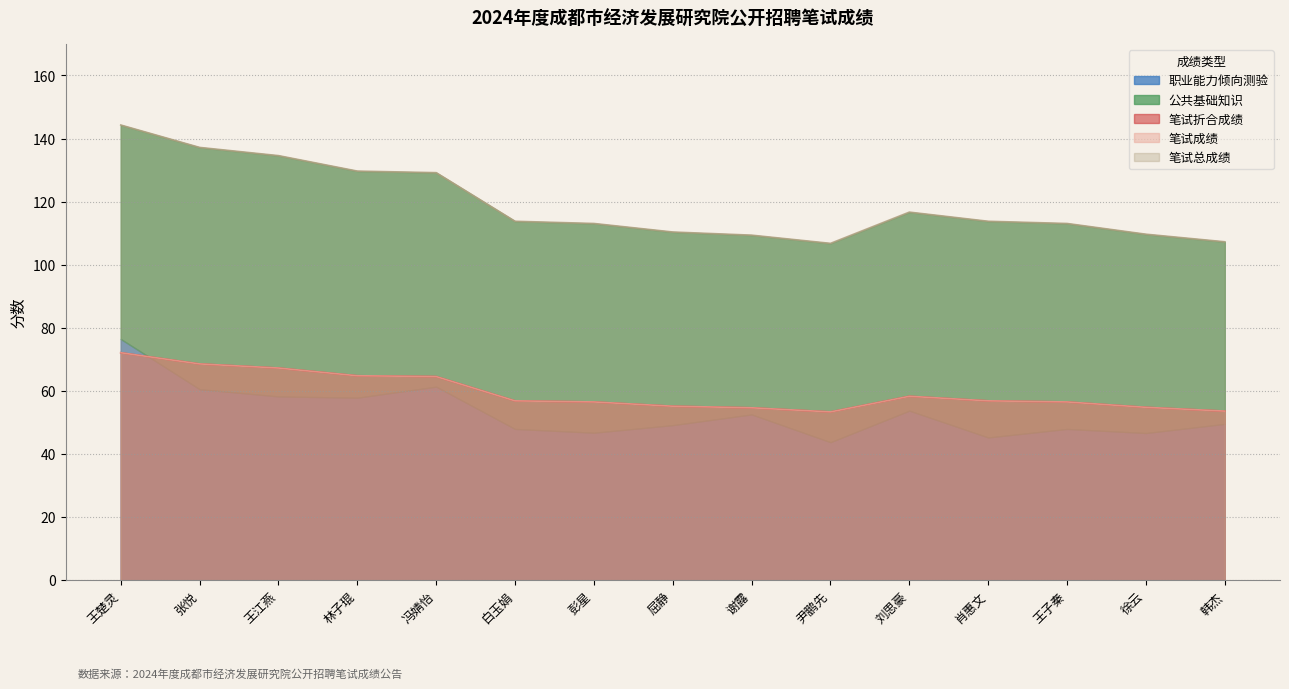

Between 王江燕 and 刘思豪, which is larger?

王江燕